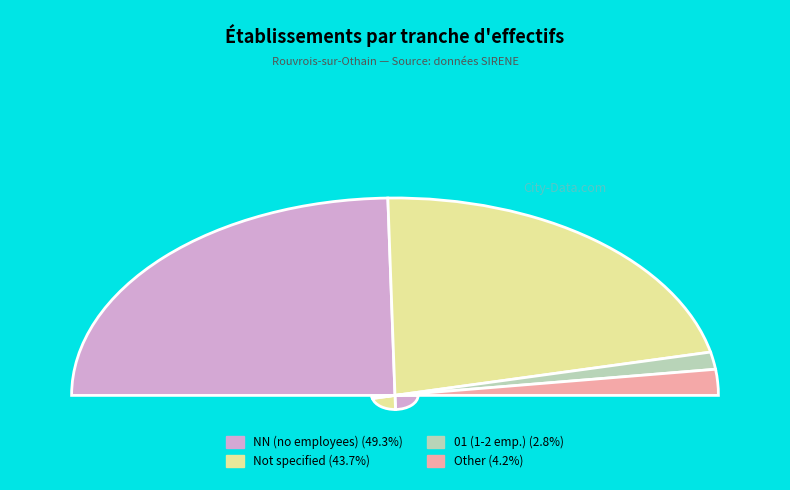

Is the sum of 02 and 01 greater than half?

No